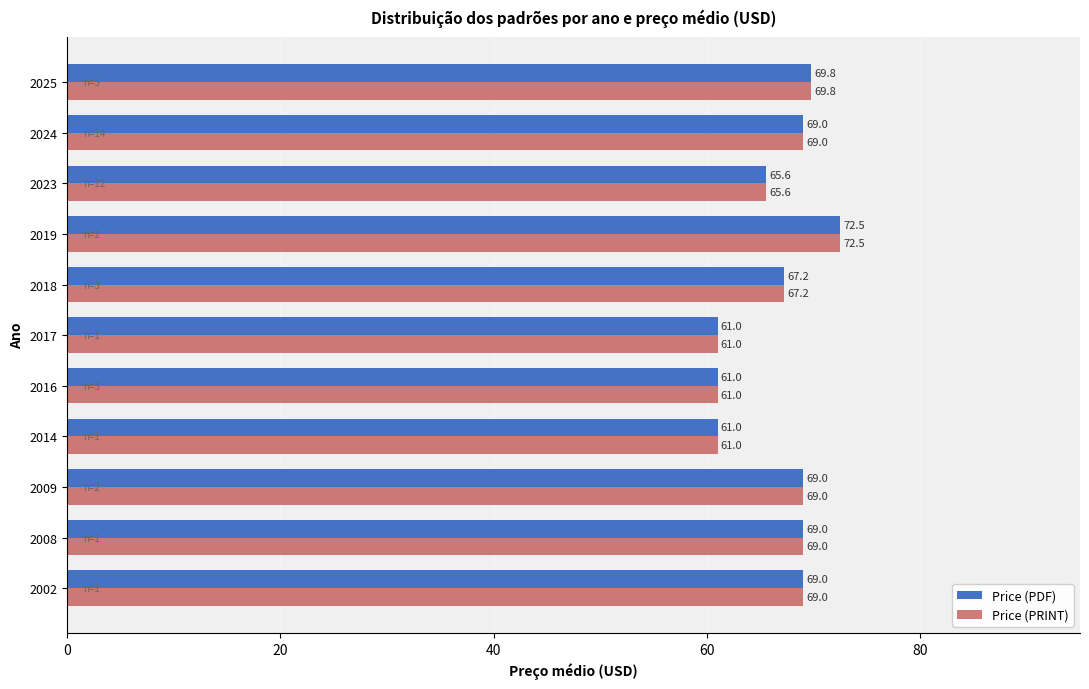

What is the average value of the Price (PDF) series?

66.7